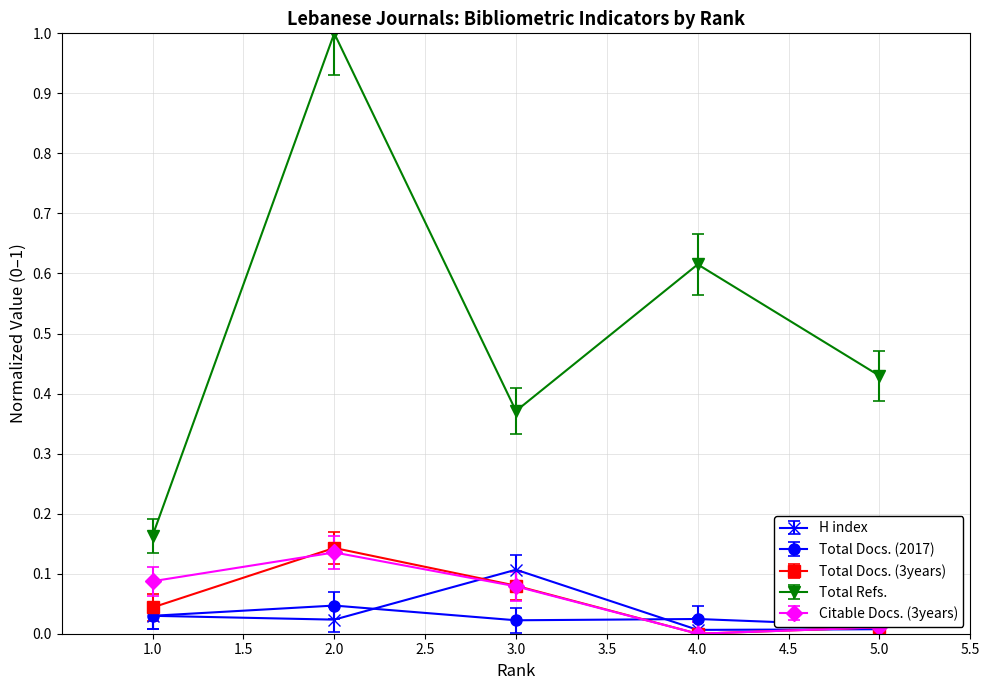

At how many categories does at least one series exceed 0?

5